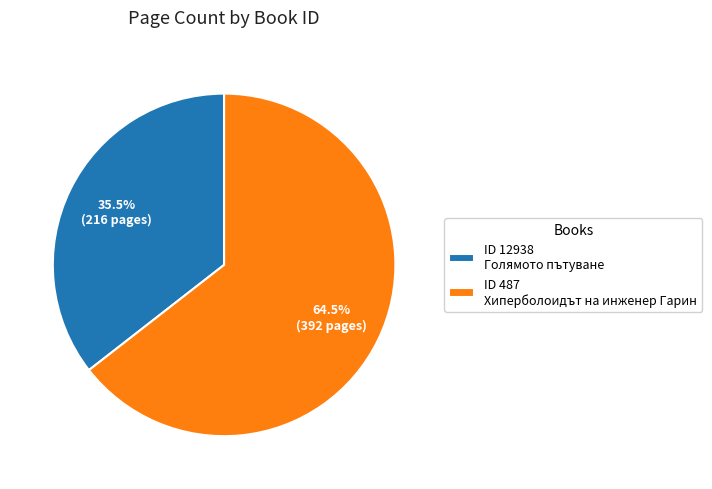

What is the majority slice?

ID 487 Хиперболоидът на инженер Гарин